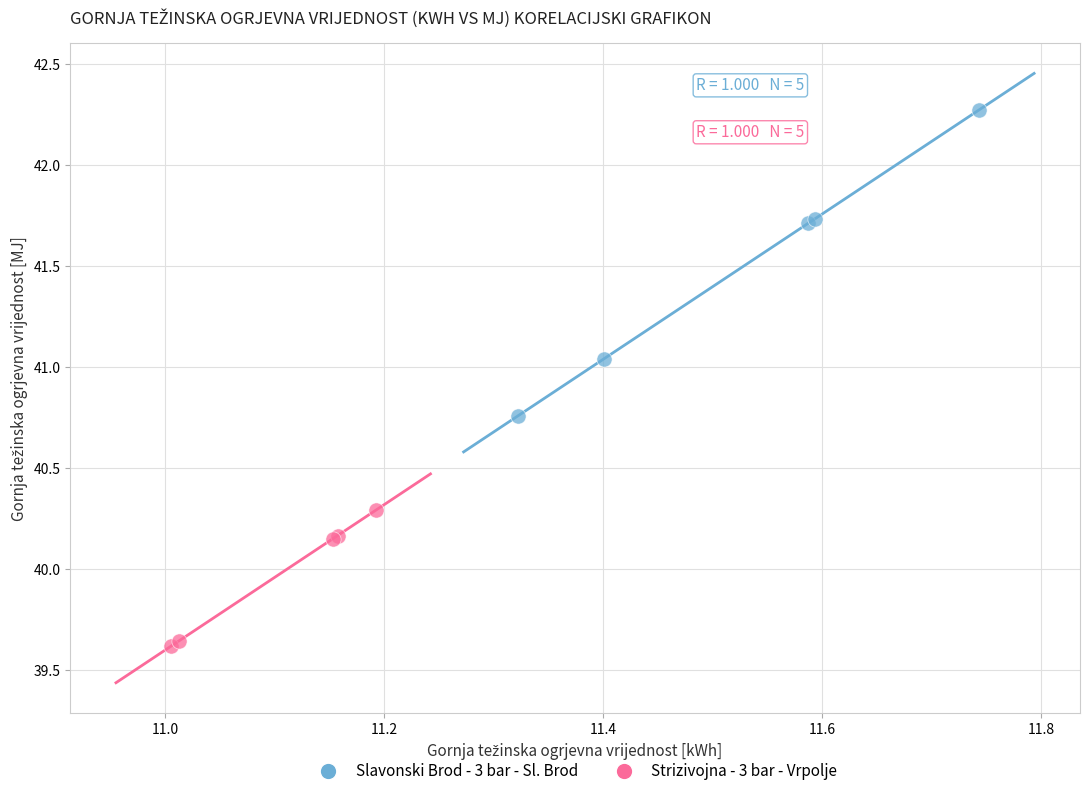

Which series reaches the minimum Y coordinate?

Strizivojna - 3 bar - Vrpolje